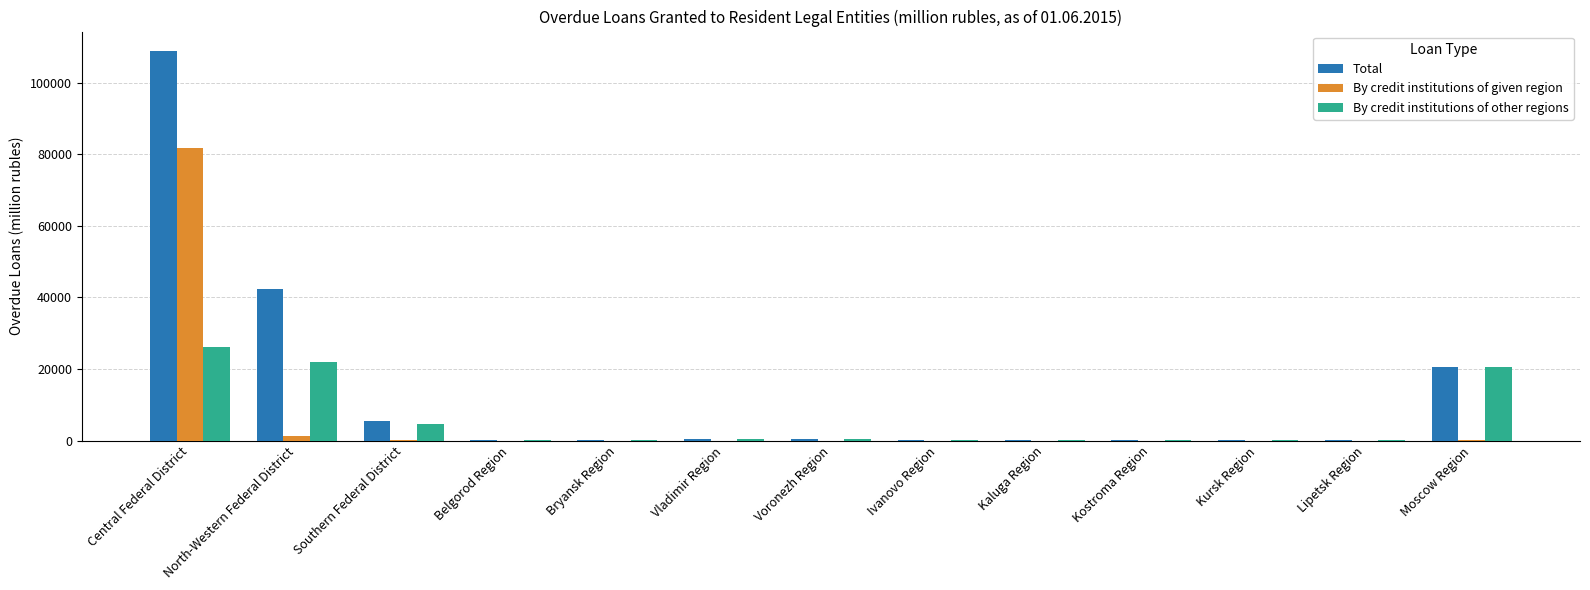

True or false: Total has a value of 29 at Kursk Region.

True